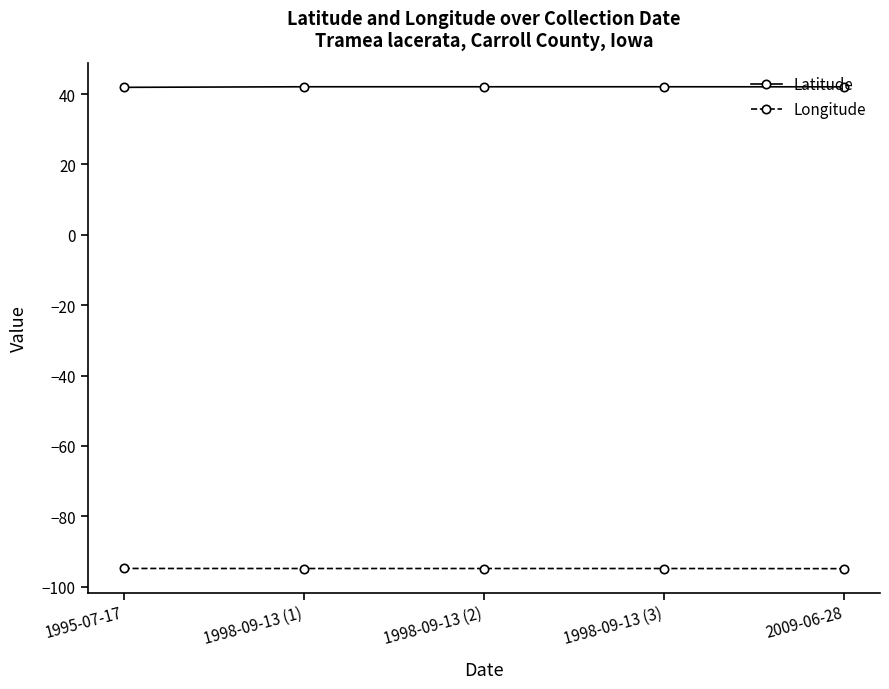

True or false: Longitude and Latitude intersect in this chart.

False